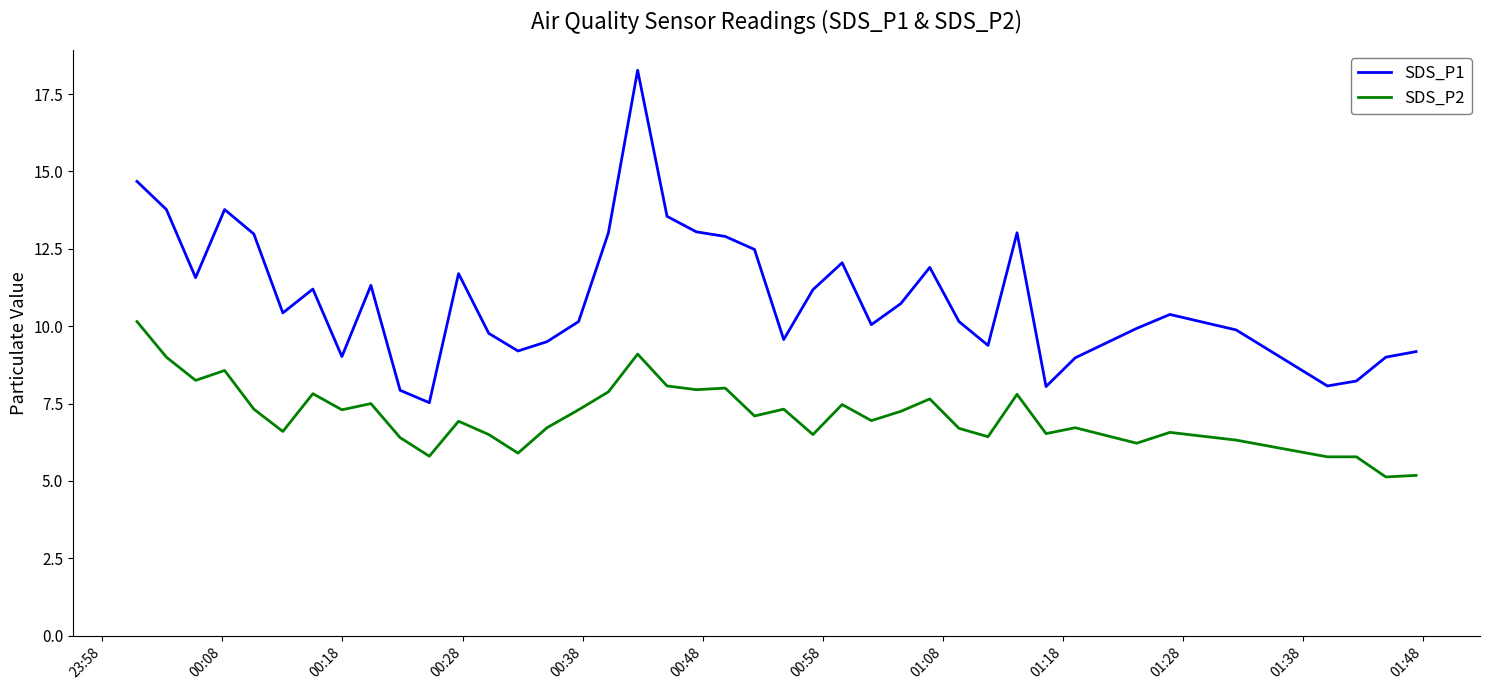

Rank the series by their average value, from highest to lowest.

SDS_P1, SDS_P2